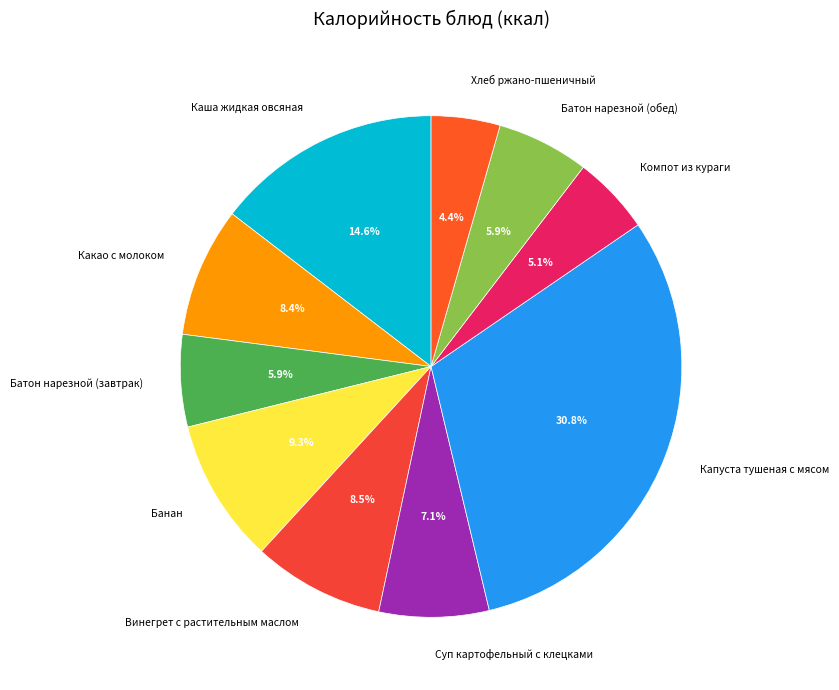

How many segments does this pie chart have?

10